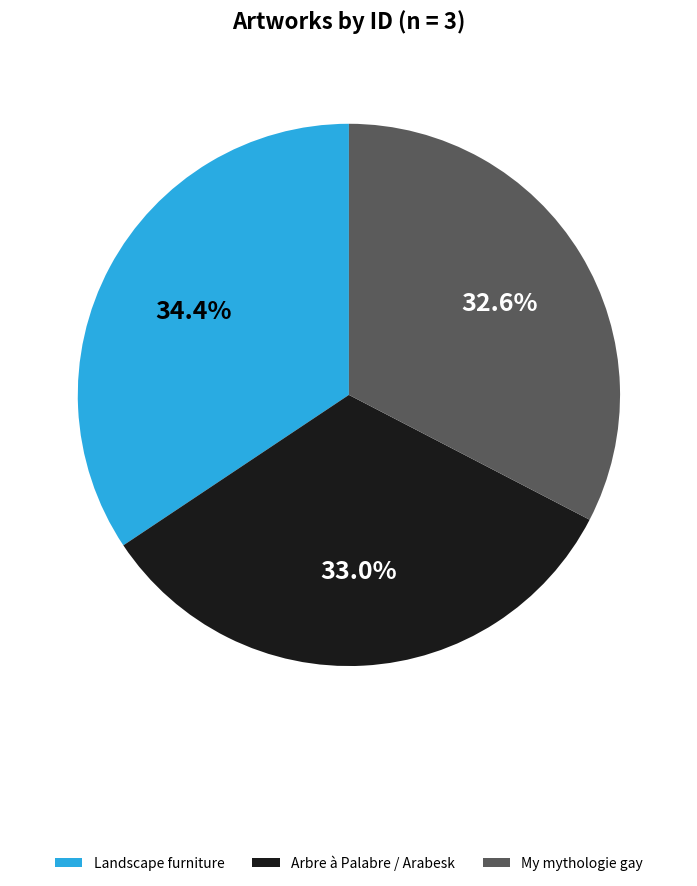

True or false: Landscape furniture accounts for 44% of the total.

False